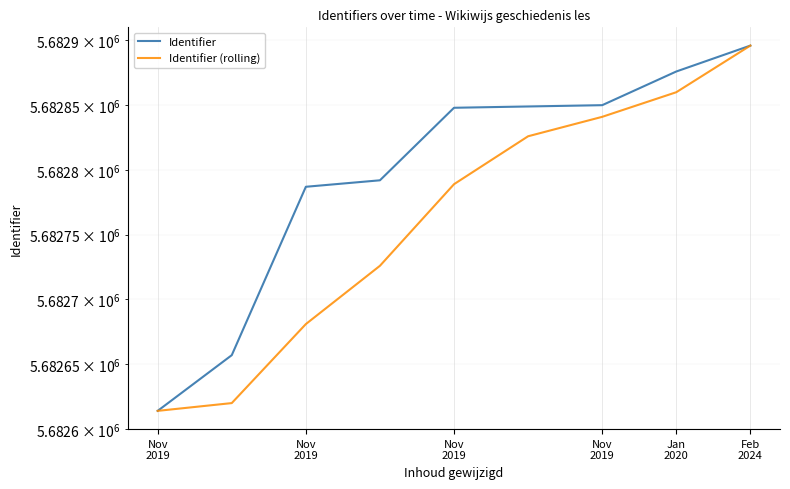

Where is Identifier nearest to the value 5682755?

Nov
2019